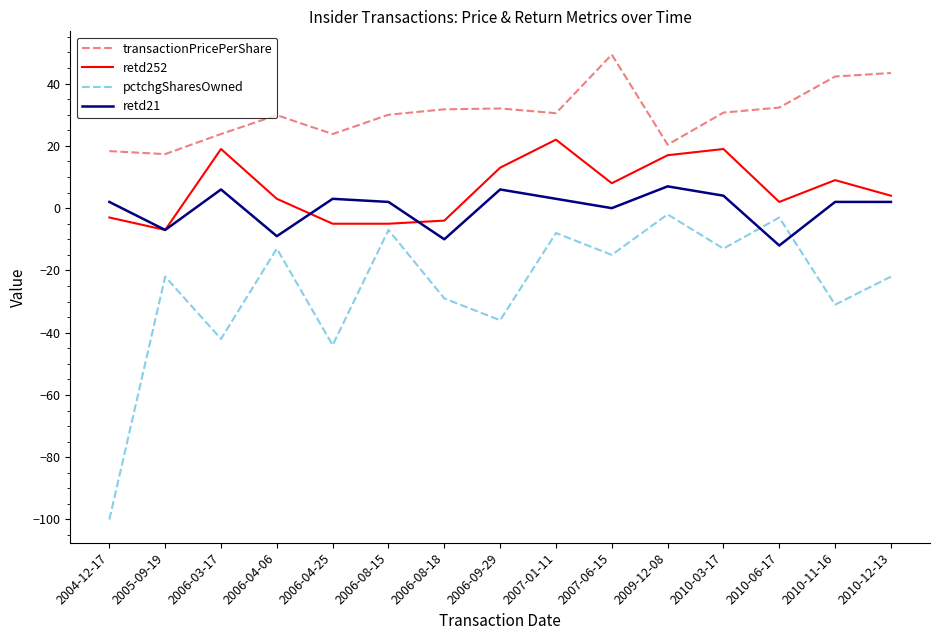

The transactionPricePerShare series shows 30.5 at 2007-01-11. True or false?

True